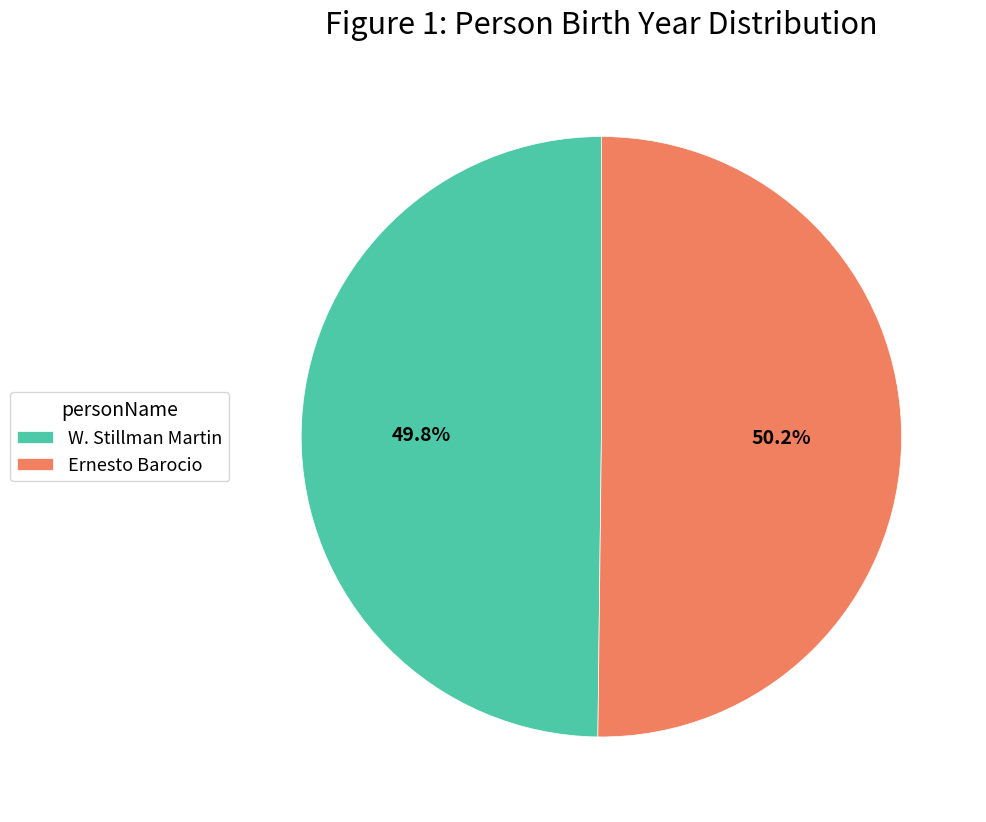

Approximately how many times larger is the value at W. Stillman Martin compared to Ernesto Barocio?

1.0